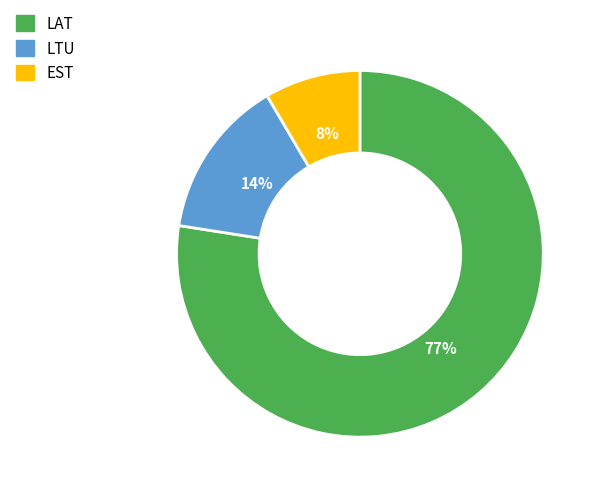

What percentage is the LTU slice, to the nearest percent?

14%